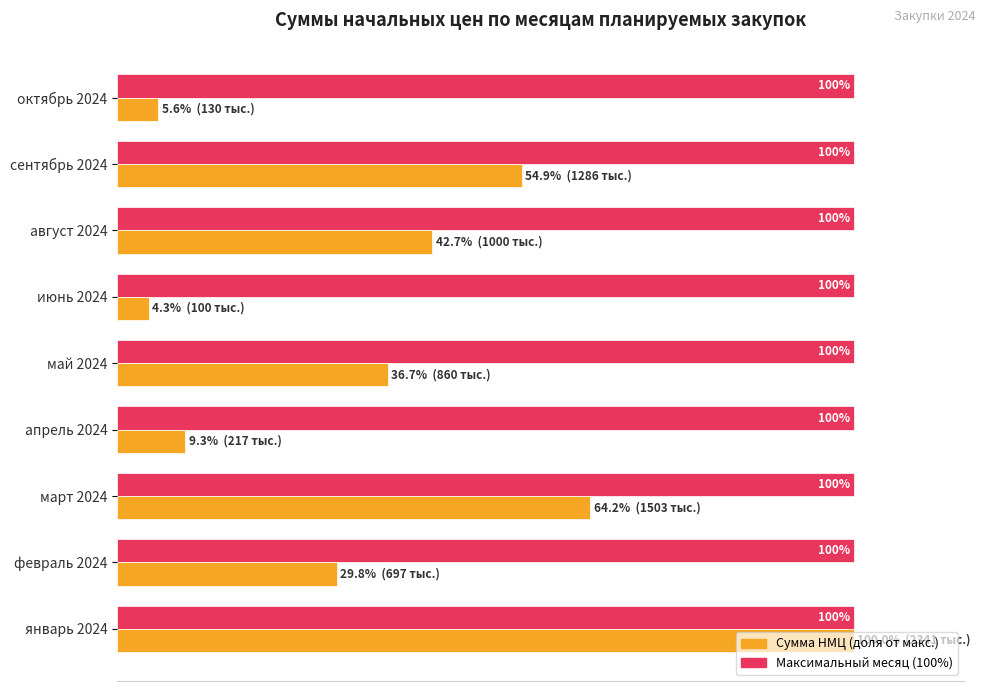

Which label corresponds to the smallest value in the chart?

июнь 2024